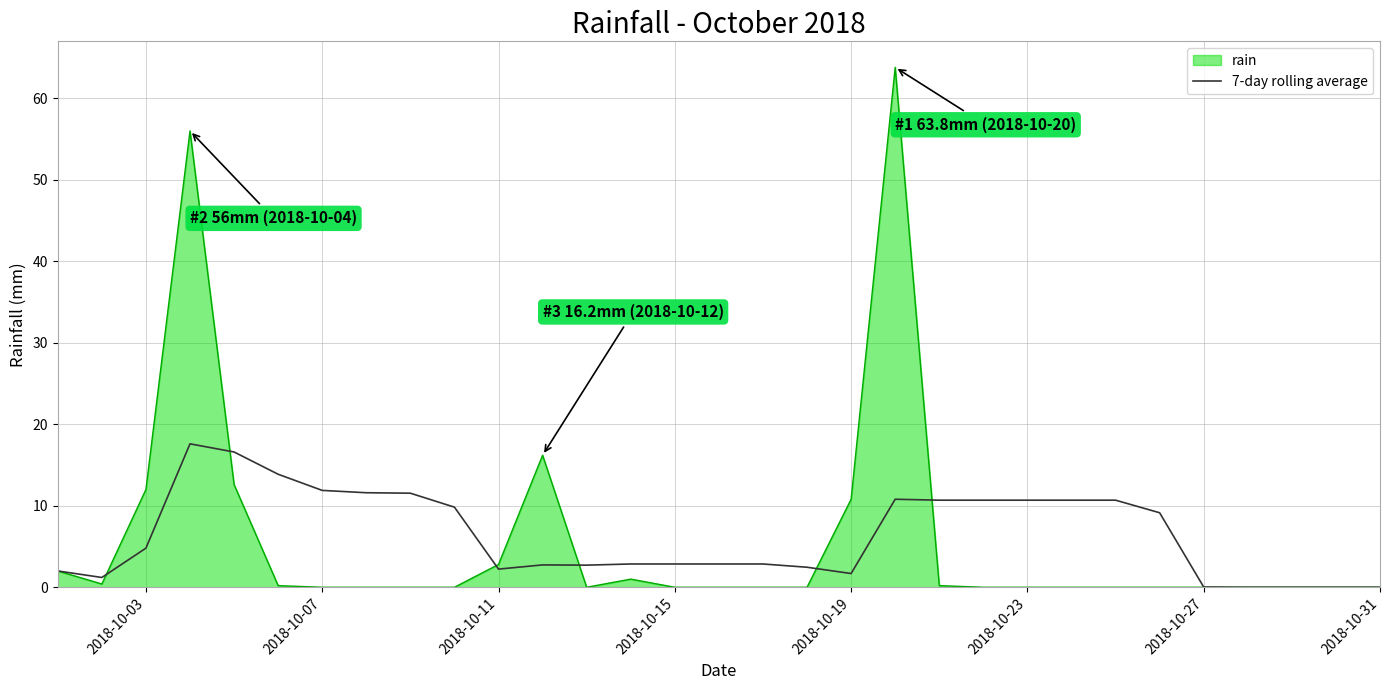

What is the highest value of the rain series?

63.8